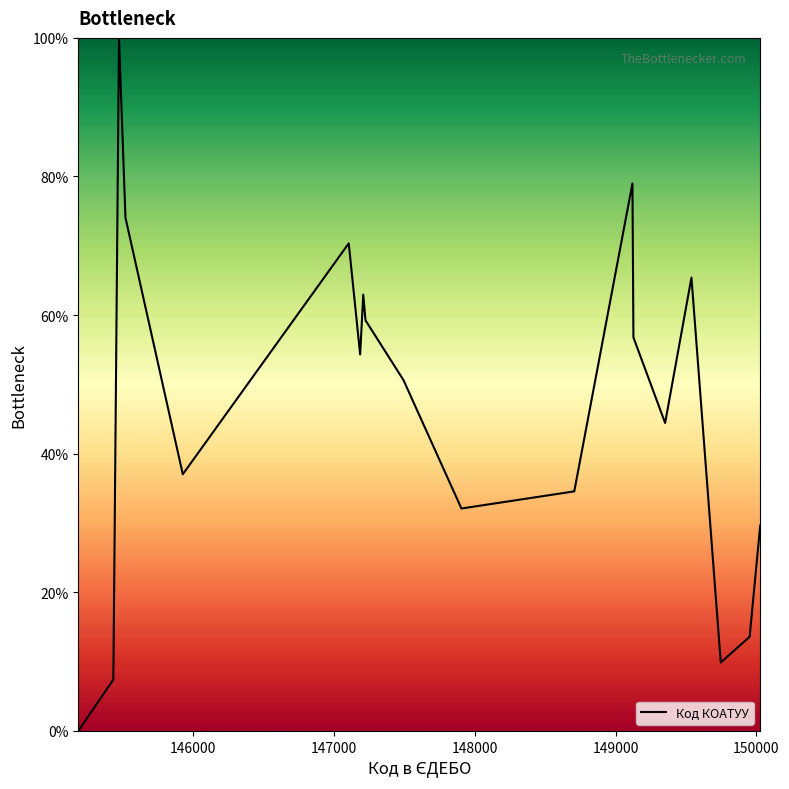

What is the difference between the maximum and minimum values?

100.0